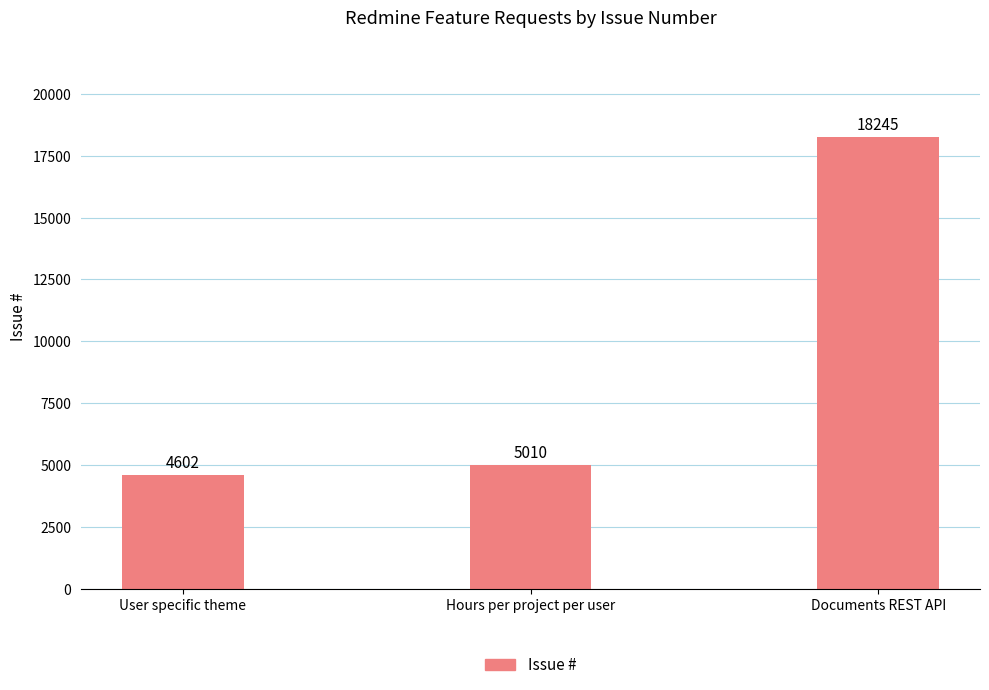

How many data points does each series have?

3